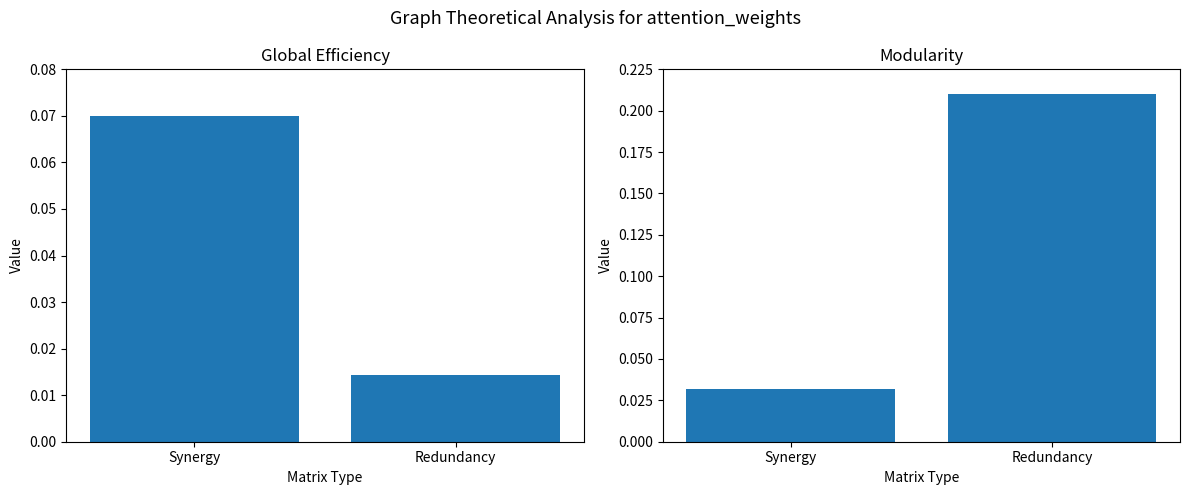

How many groups of bars are there?

2